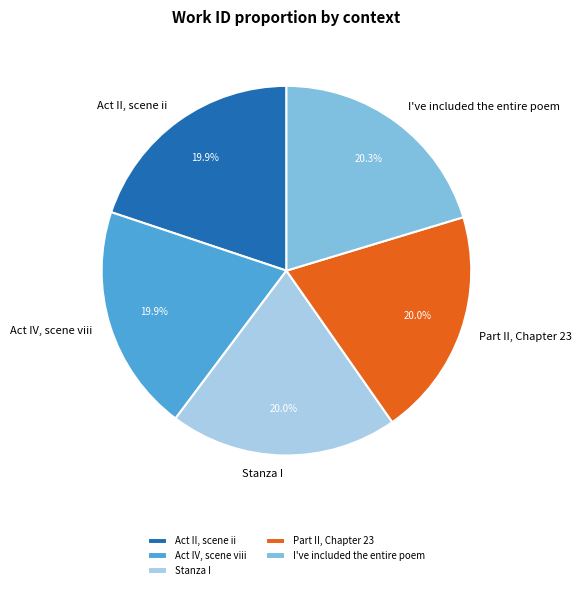

Do Part II, Chapter 23 and Stanza I together represent more than half of the pie?

No